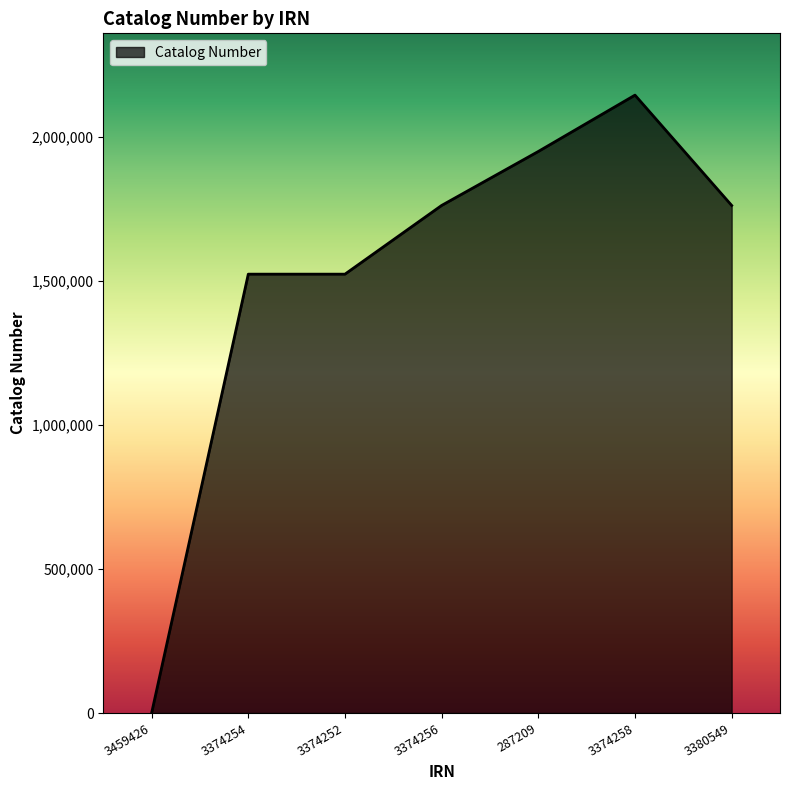

What is the change in value from 3374254 to 3374258?

+621751